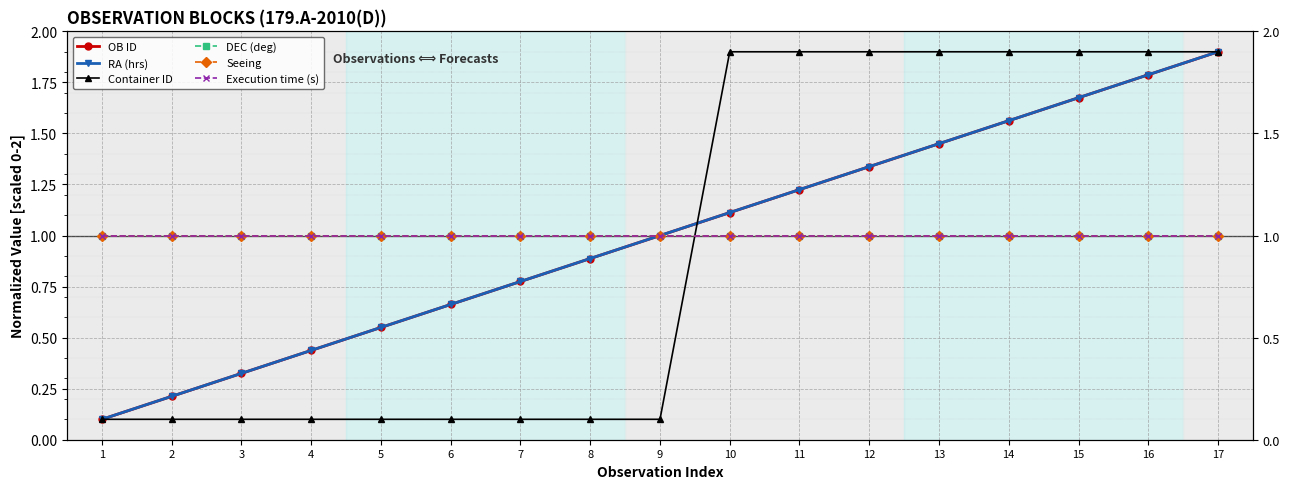

What is the total value across all series at 15?

8.3